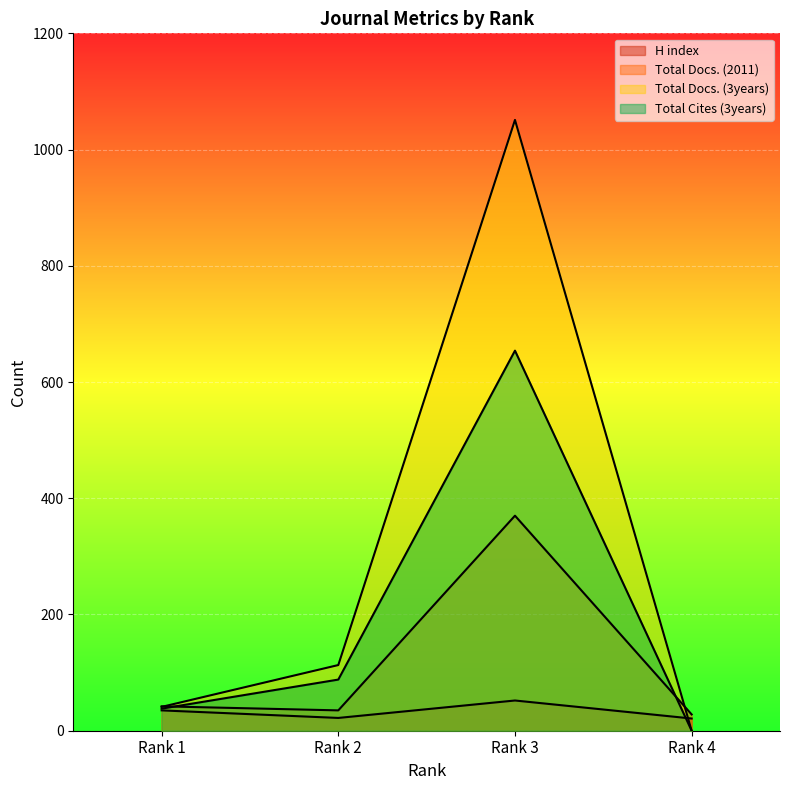

Is it true that Total Docs. (2011) equals 85 at Rank 3?

False